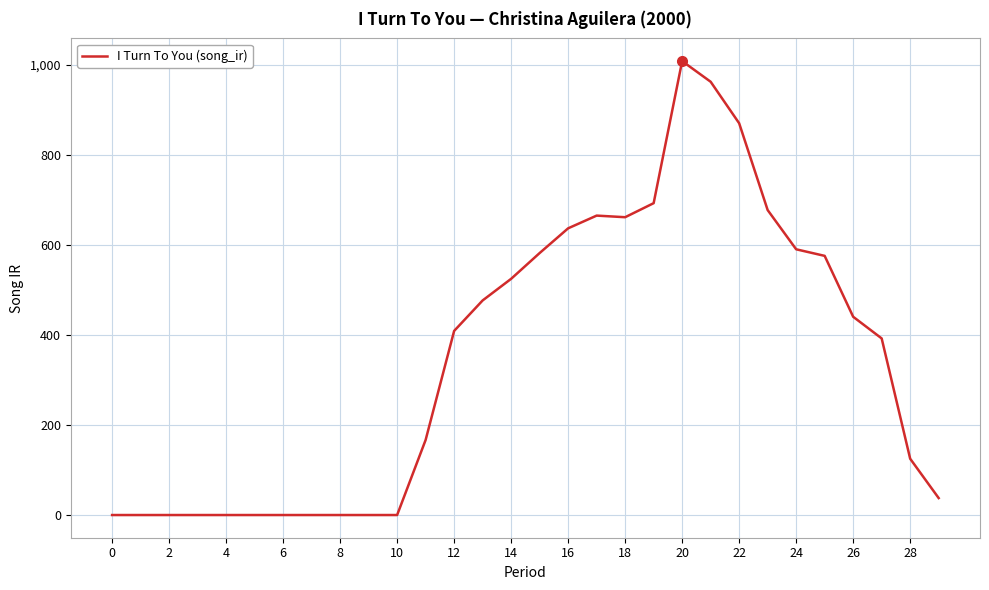

What is the maximum value shown in the chart?

1008.2